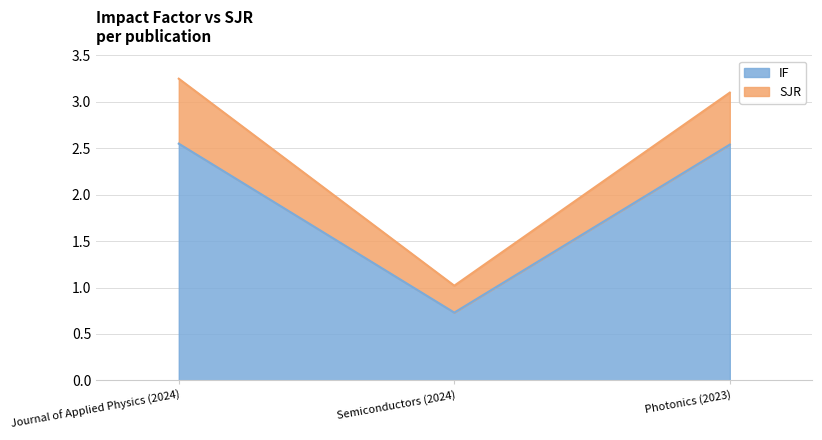

What position from the right is Semiconductors (2024)?

2